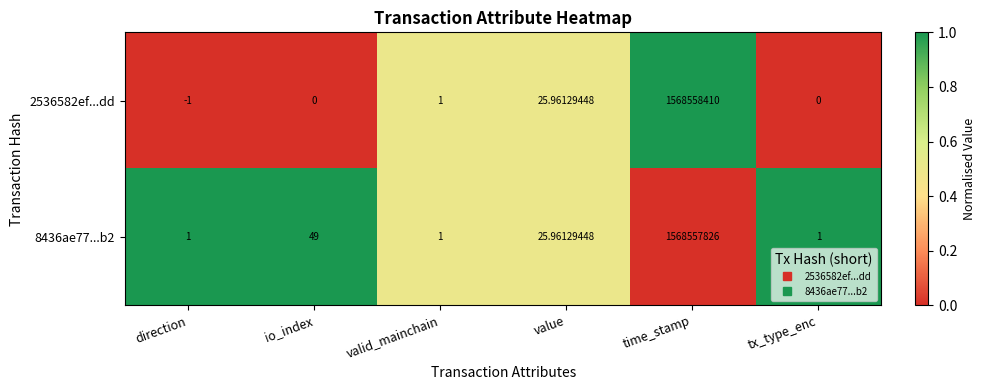

Rank the series by their maximum value, from highest to lowest.

2536582ef...dd, 8436ae77...b2